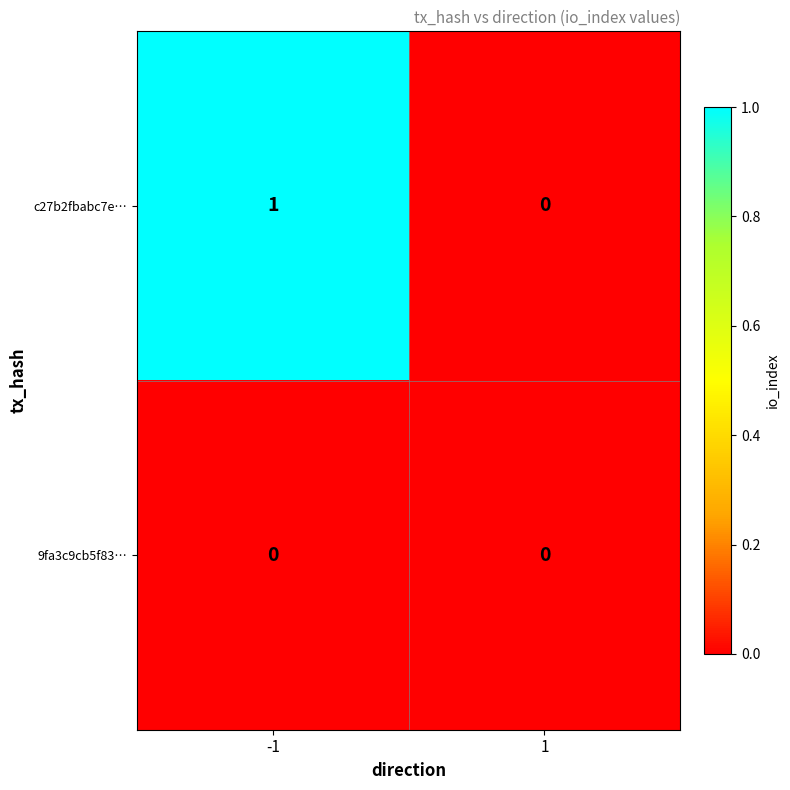

At which category is the sum across all series the highest?

-1